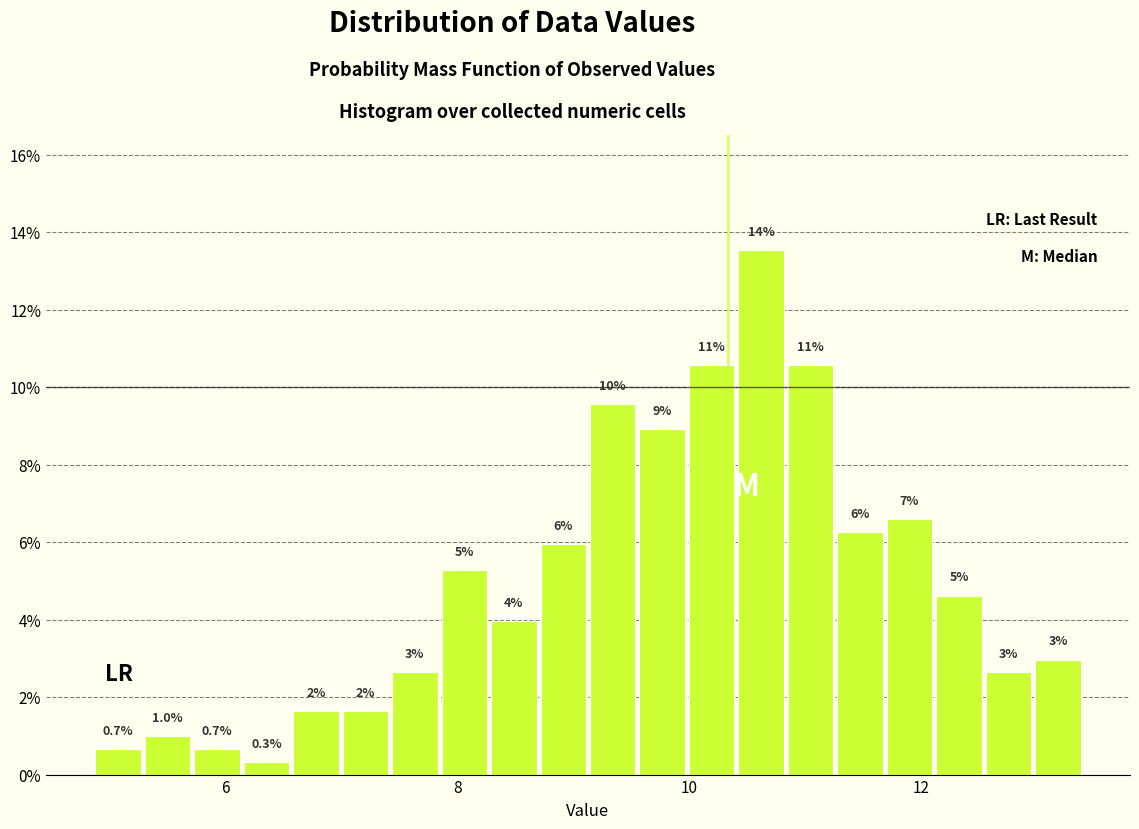

Read against the x-axis, roughly where is the centre of the tallest bar?

10.6